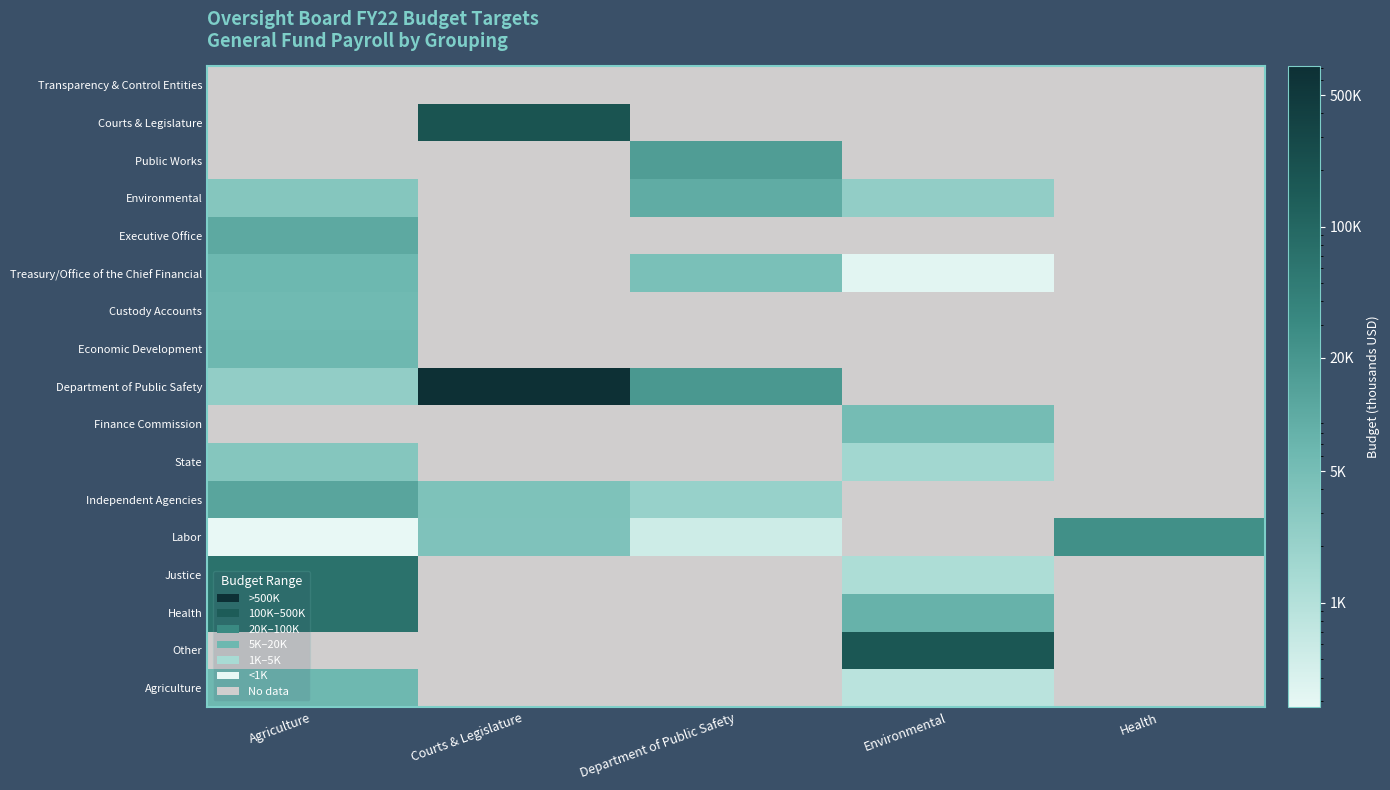

Reading right to left, what are all the values shown in this chart?

Transparency & Control Entities: Health=0	Environmental=0	Department of Public Safety=0	Courts & Legislature=0	Agriculture=0
Courts & Legislature: Health=0	Environmental=0	Department of Public Safety=0	Courts & Legislature=192672	Agriculture=0
Public Works: Health=0	Environmental=0	Department of Public Safety=15647	Courts & Legislature=0	Agriculture=0
Environmental: Health=0	Environmental=2390	Department of Public Safety=9614	Courts & Legislature=0	Agriculture=3391
Executive Office: Health=0	Environmental=0	Department of Public Safety=0	Courts & Legislature=0	Agriculture=10360
Treasury/Office of the Chief Financial: Health=0	Environmental=323	Department of Public Safety=4491	Courts & Legislature=0	Agriculture=6522
Custody Accounts: Health=0	Environmental=0	Department of Public Safety=0	Courts & Legislature=0	Agriculture=5952
Economic Development: Health=0	Environmental=0	Department of Public Safety=0	Courts & Legislature=0	Agriculture=6155
Department of Public Safety: Health=0	Environmental=0	Department of Public Safety=18722	Courts & Legislature=709638	Agriculture=2400
Finance Commission: Health=0	Environmental=5215	Department of Public Safety=0	Courts & Legislature=0	Agriculture=0
State: Health=0	Environmental=1565	Department of Public Safety=0	Courts & Legislature=0	Agriculture=3346
Independent Agencies: Health=0	Environmental=0	Department of Public Safety=2096	Courts & Legislature=4065	Agriculture=11968
Labor: Health=24508	Environmental=0	Department of Public Safety=536	Courts & Legislature=3946	Agriculture=279
Justice: Health=0	Environmental=1200	Department of Public Safety=0	Courts & Legislature=0	Agriculture=68384
Health: Health=0	Environmental=7836	Department of Public Safety=0	Courts & Legislature=0	Agriculture=67572
Other: Health=0	Environmental=169731	Department of Public Safety=0	Courts & Legislature=0	Agriculture=0
Agriculture: Health=0	Environmental=859	Department of Public Safety=0	Courts & Legislature=0	Agriculture=6273